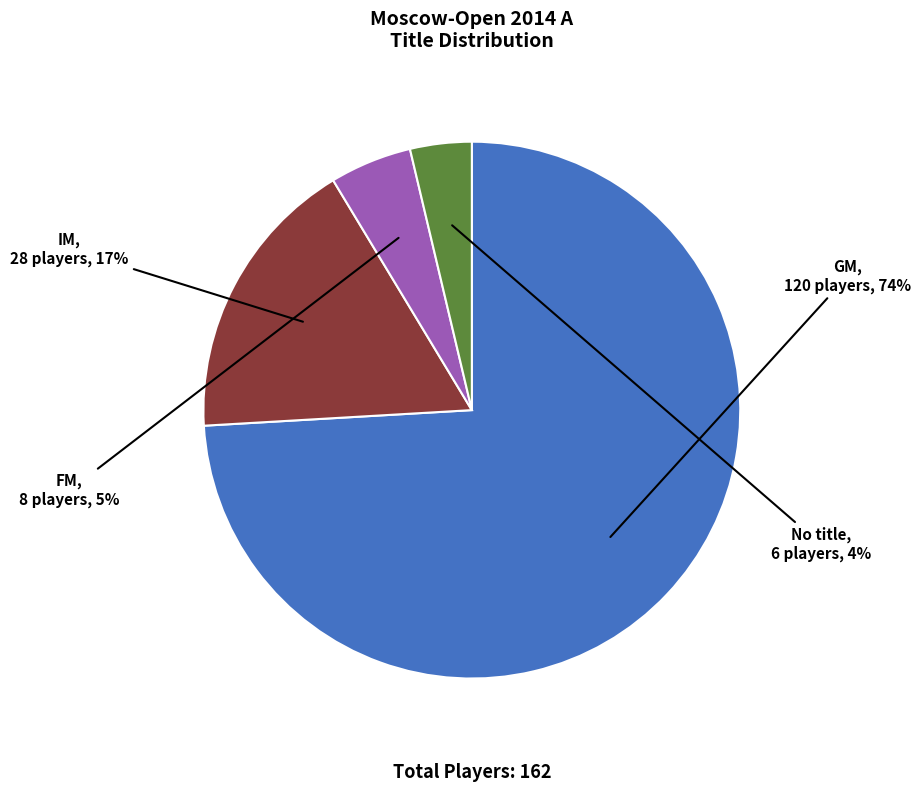

Rank the categories by value from highest to lowest.

GM, IM, FM, No title